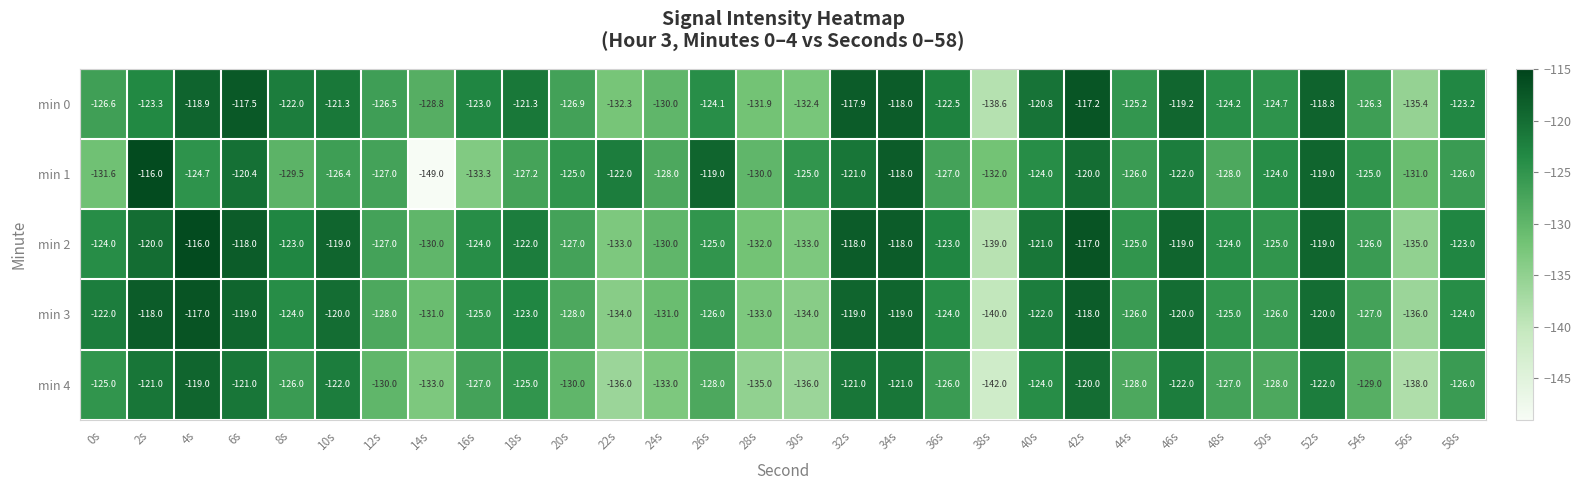

Between 40s and 58s, which series saw the biggest shift?

min 0